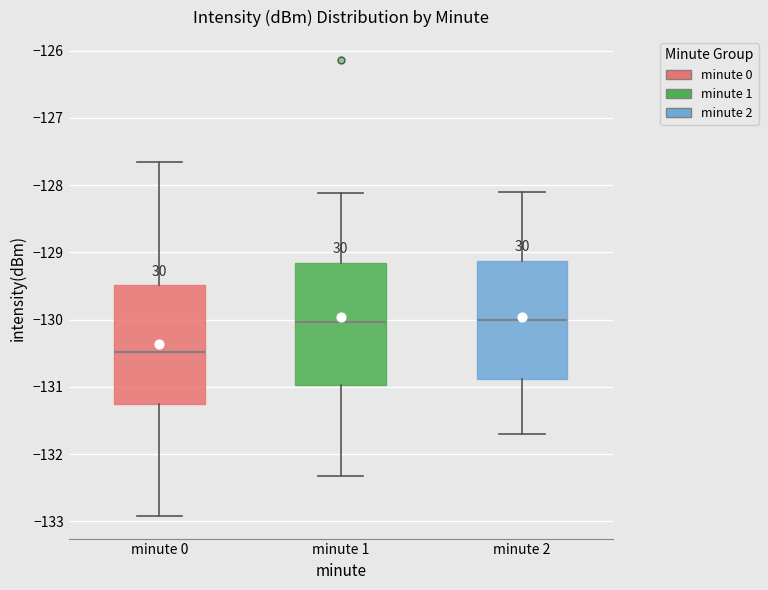

Which box has the lowest median line?

minute 0